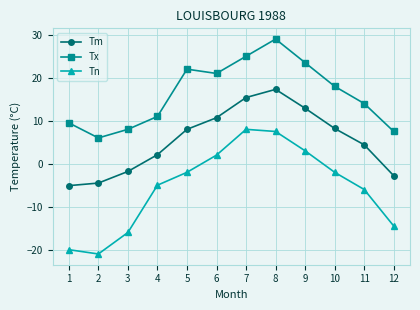

What is the sum of the Tx values at 5 and 7?

47.0